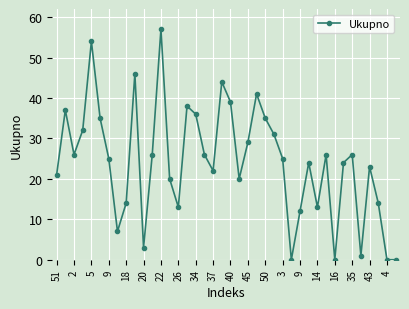

What is the value of the 16th point from the left?

38